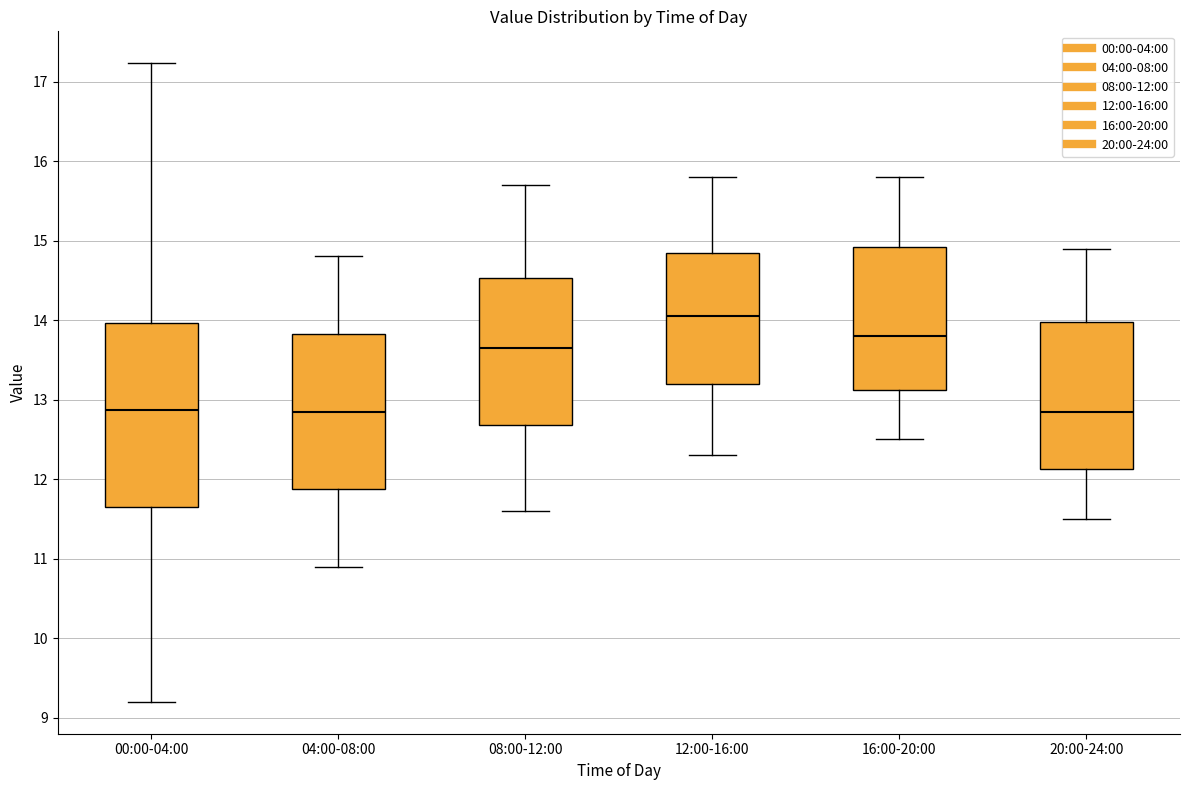

Reading left to right, transcribe this box plot: for each box, give where its median line is, the range the box spans, and where its two whiskers end, as read against the y-axis. The values are not printed on the chart, so give them approximately, as read against the axis.

00:00-04:00: median 12.9, box 11.6 to 14.0, whiskers 9.2 to 17.2
04:00-08:00: median 12.9, box 11.9 to 13.8, whiskers 10.9 to 14.8
08:00-12:00: median 13.7, box 12.7 to 14.5, whiskers 11.6 to 15.7
12:00-16:00: median 14.1, box 13.2 to 14.9, whiskers 12.3 to 15.8
16:00-20:00: median 13.8, box 13.1 to 14.9, whiskers 12.5 to 15.8
20:00-24:00: median 12.9, box 12.1 to 14.0, whiskers 11.5 to 14.9